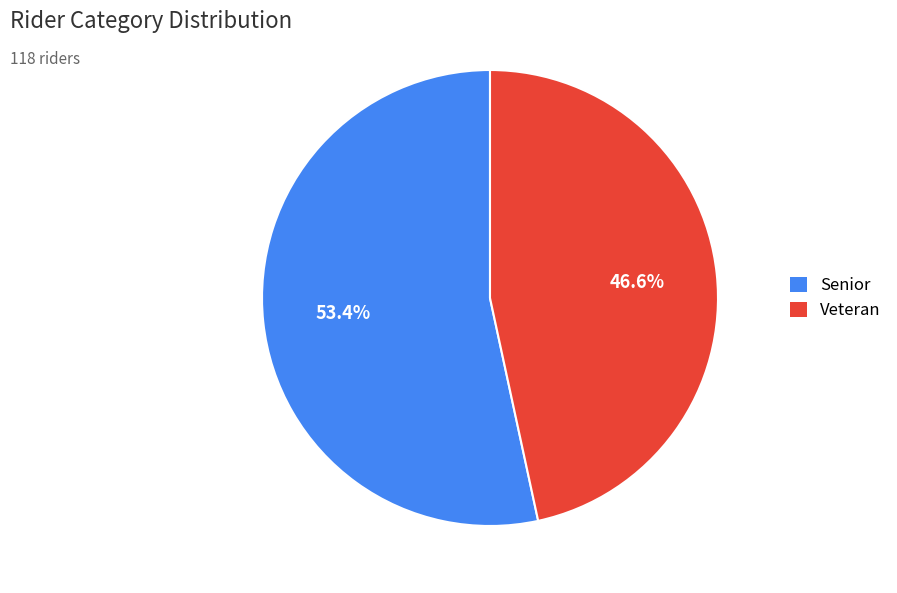

Is the sum of Senior and Veteran greater than half?

Yes